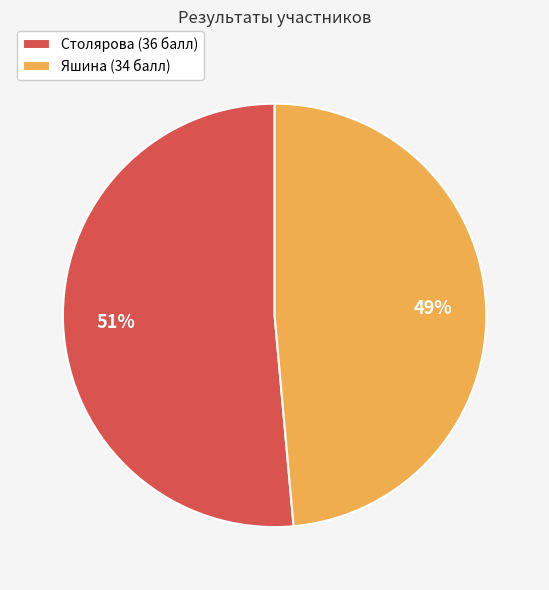

To the nearest percent, what is the combined percentage of Столярова and Яшина?

100%